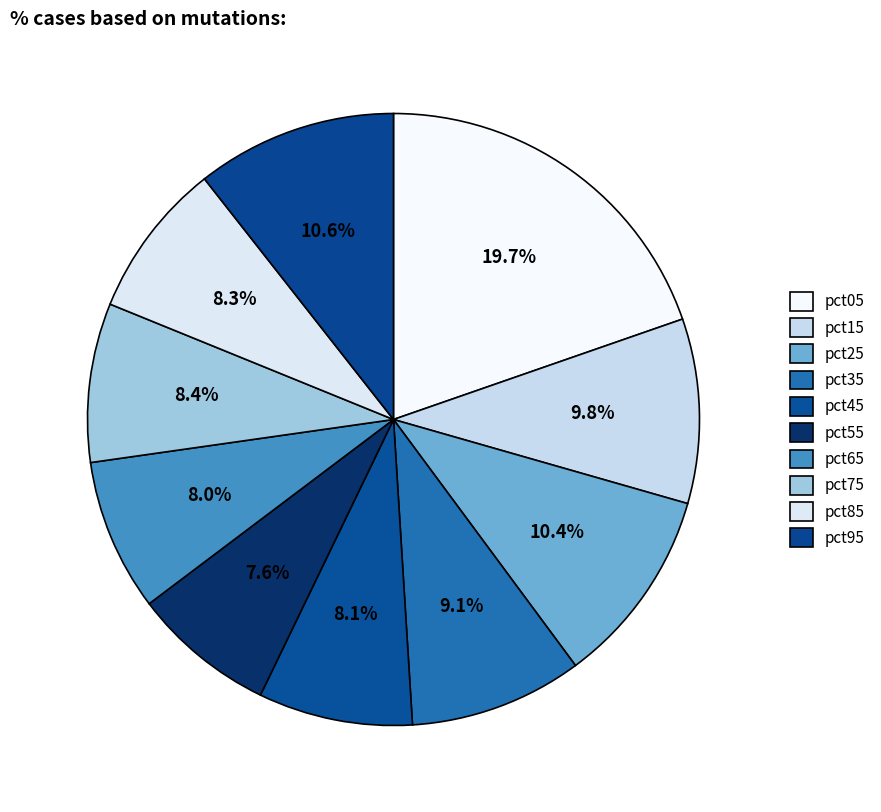

How many segments does this pie chart have?

10